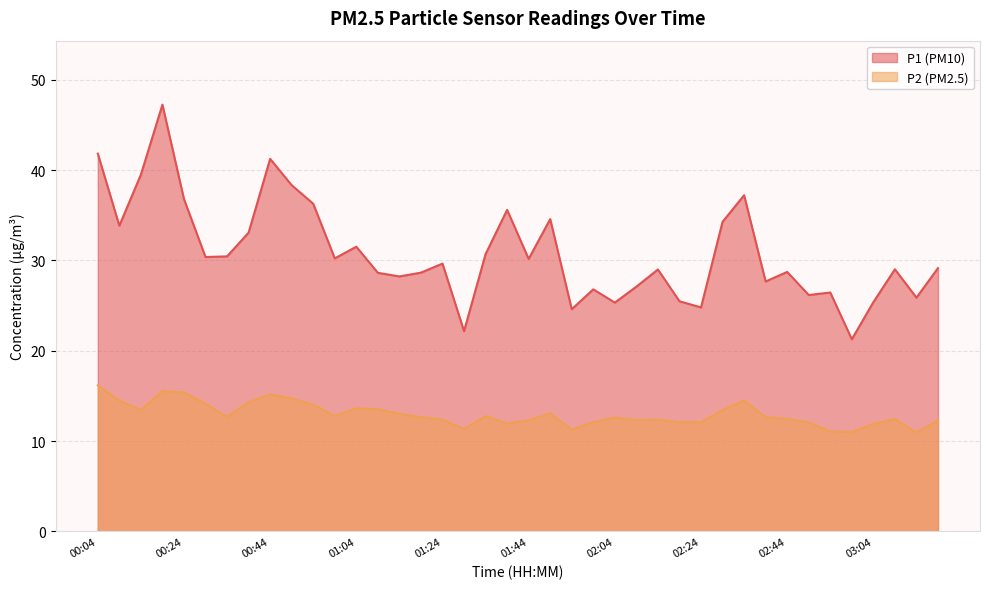

The P2 series shows 20.6 at 03:04. True or false?

False